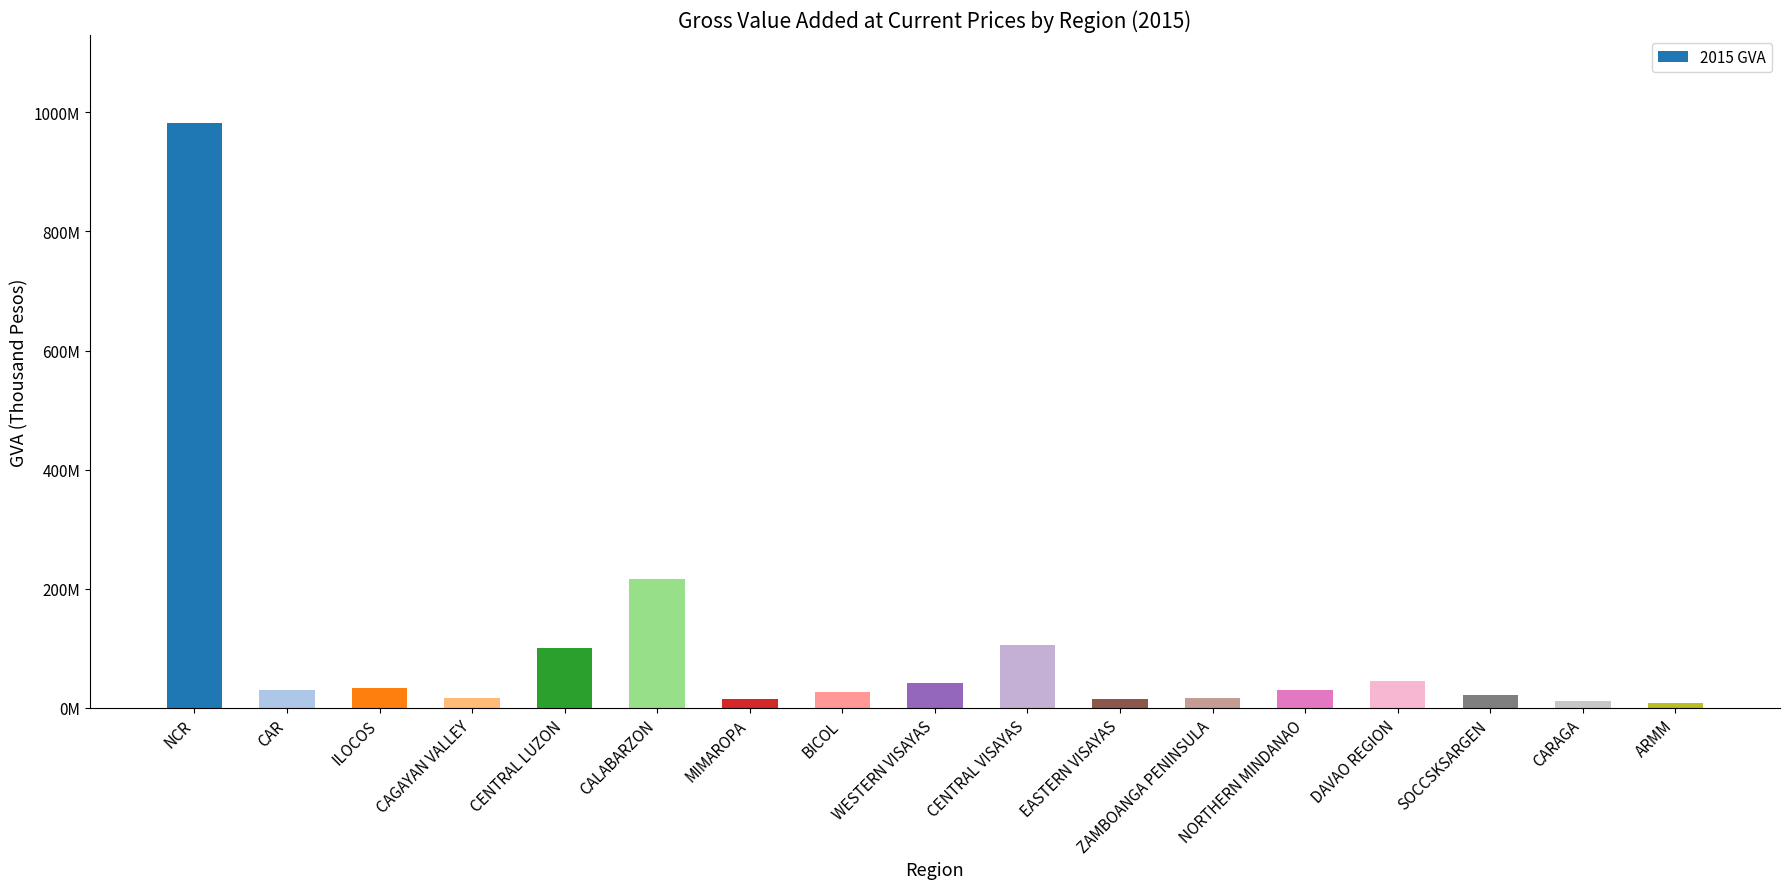

What is the ratio of the value at NCR to the value at NORTHERN MINDANAO?

32.8